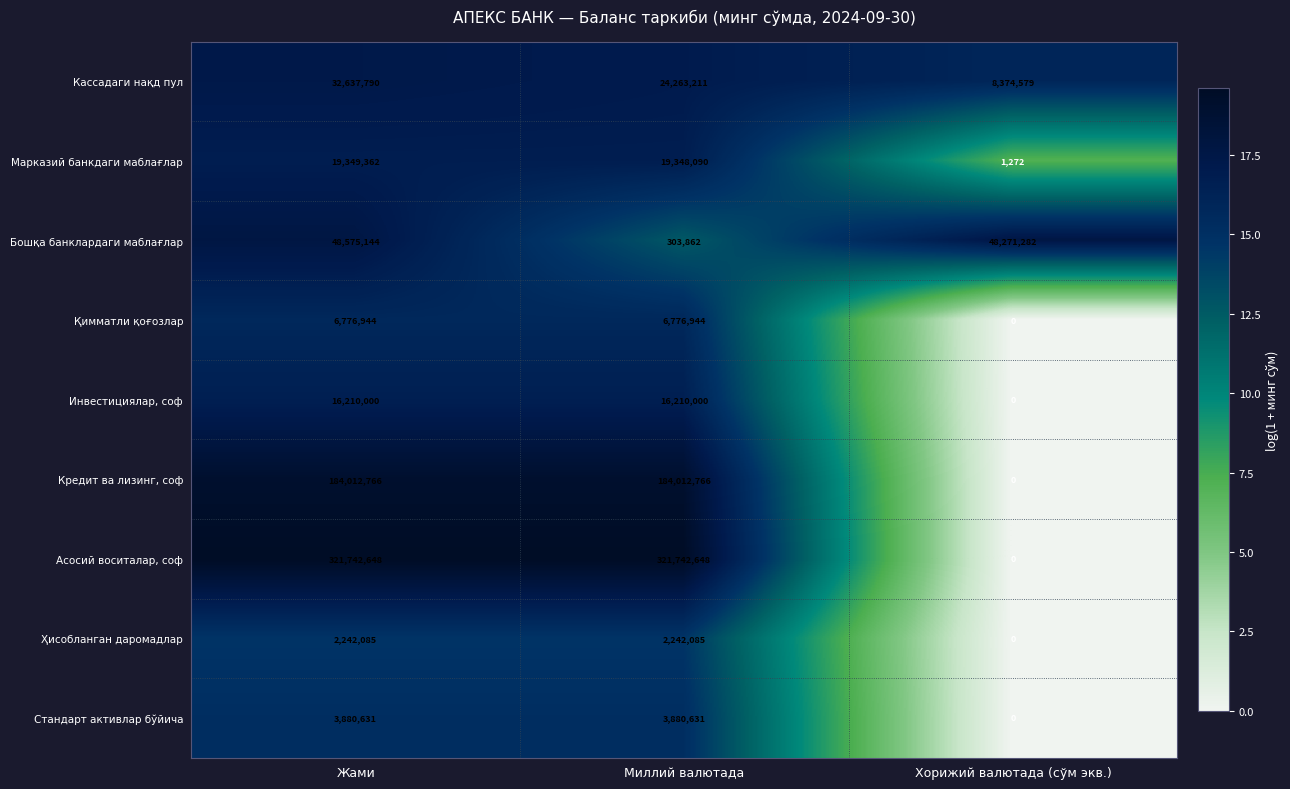

True or false: Марказий банкдаги маблағлар has a value of 19349362 at Жами.

True